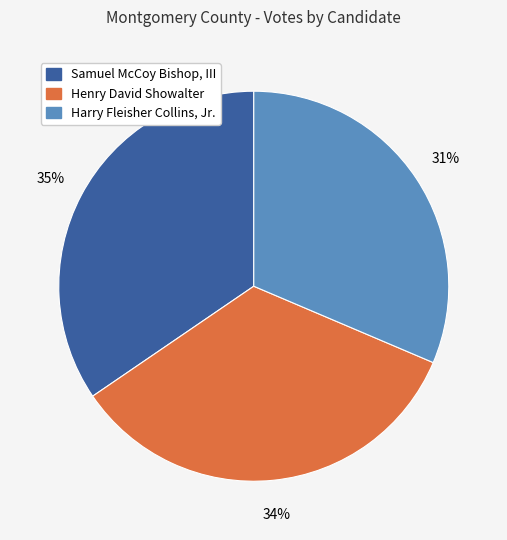

Rank the categories by value from highest to lowest.

Samuel McCoy Bishop, III, Henry David Showalter, Harry Fleisher Collins, Jr.